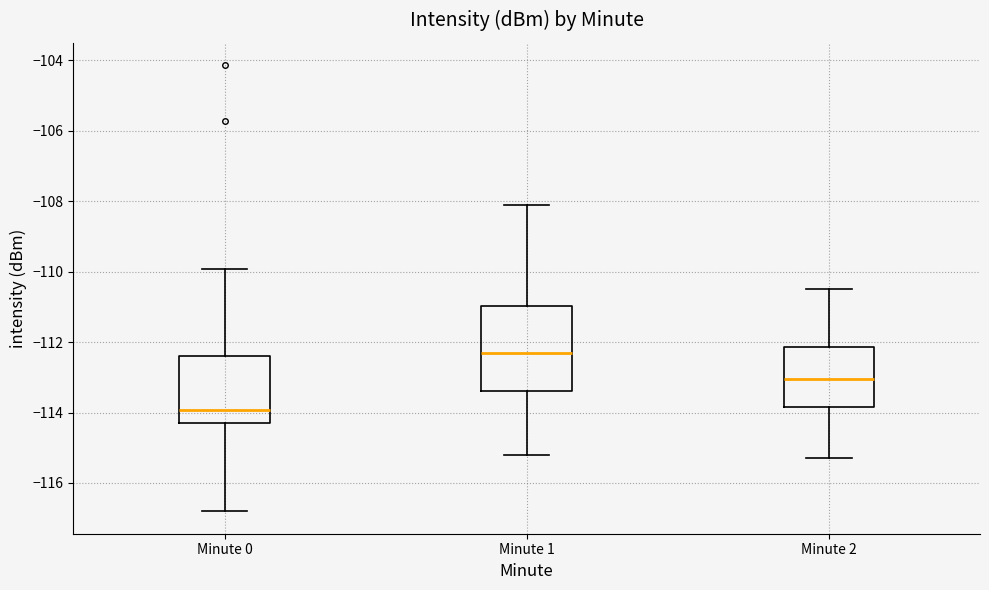

Reading left to right, read every box against the y-axis: the position of its median line, the range the box covers, and the ends of its whiskers. The values are not printed on the chart, so give them approximately, as read against the axis.

Minute 0: median -114.0, box -114.4 to -112.4, whiskers -116.8 to -110.0
Minute 1: median -112.2, box -113.4 to -111.0, whiskers -115.2 to -108.2
Minute 2: median -113.0, box -113.8 to -112.2, whiskers -115.2 to -110.4